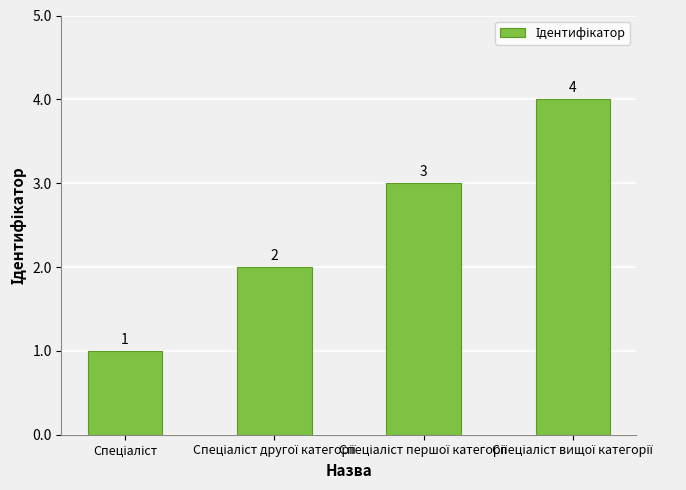

Count the values in the range 2 to 4.

3